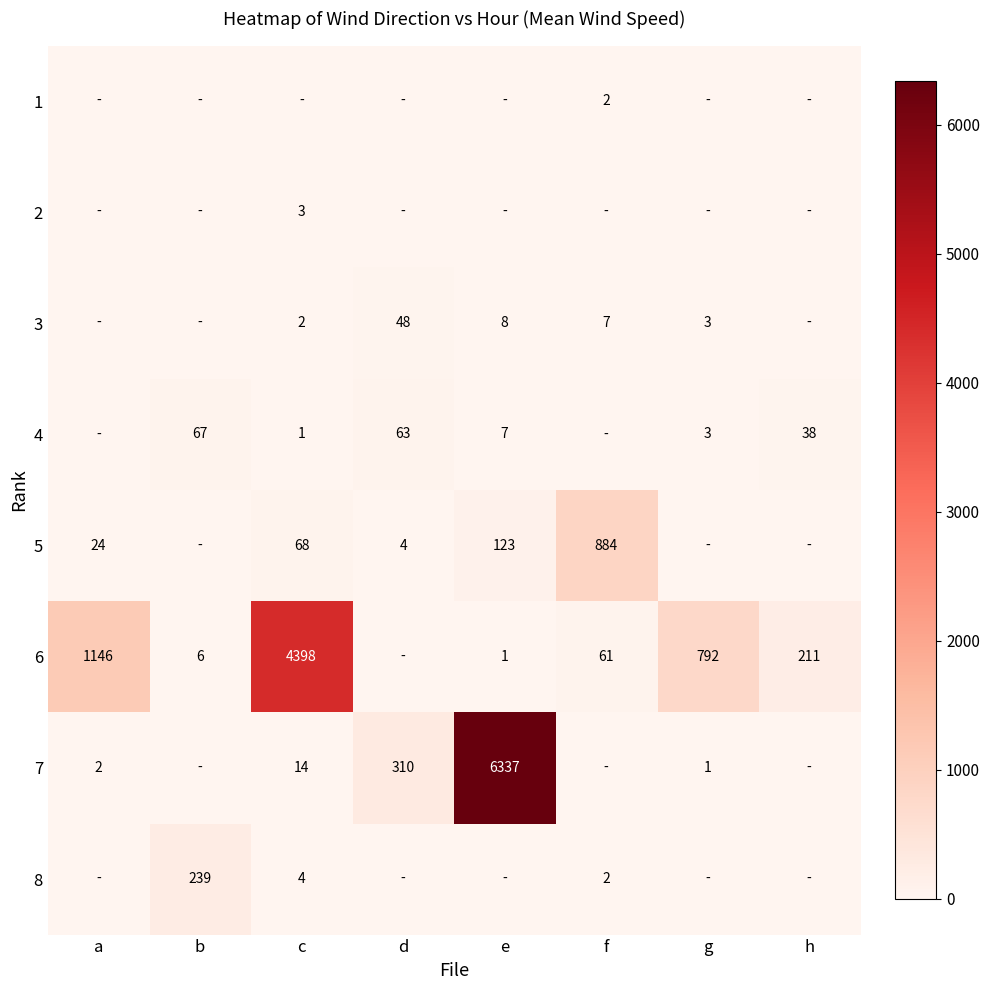

Is the value of 7 at c greater than the value of 6 at g?

No